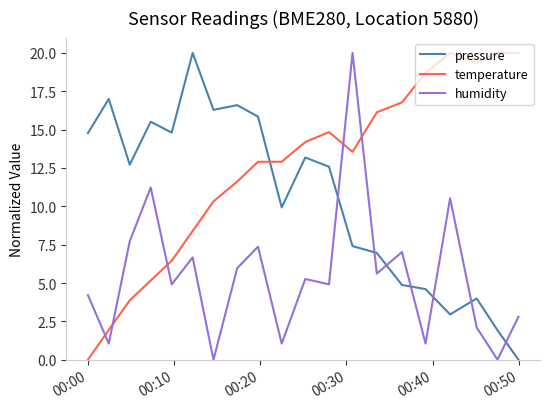

List the series in order of their overall mean, lowest first.

humidity, pressure, temperature